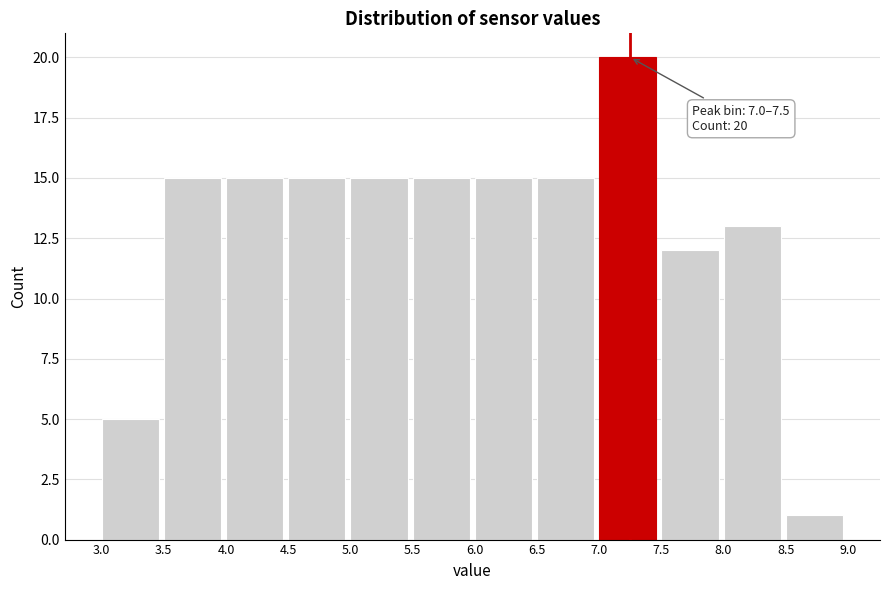

Which range on the x-axis has the tallest bar?

7.0 to 7.5